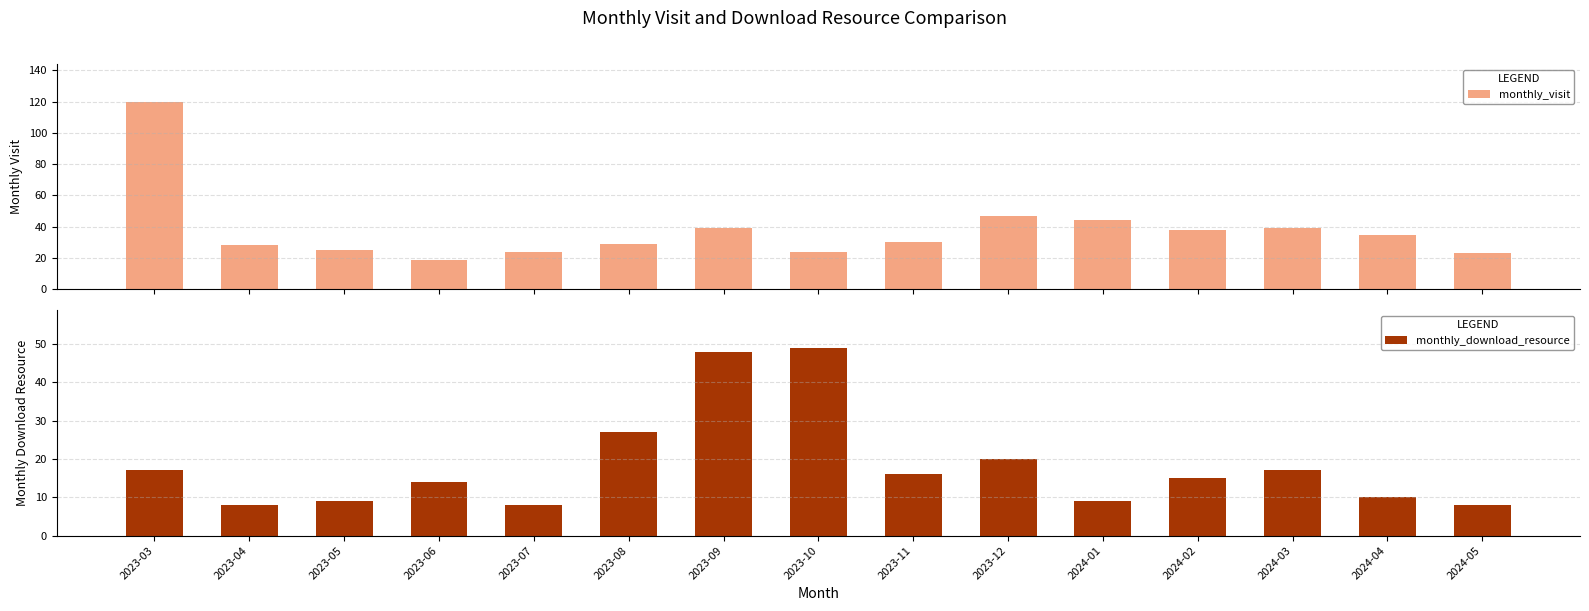

Reading right to left, list all the values displayed in this chart.

monthly_visit: 23	35	39	38	44	47	30	24	39	29	24	19	25	28	120
monthly_download_resource: 8	10	17	15	9	20	16	49	48	27	8	14	9	8	17